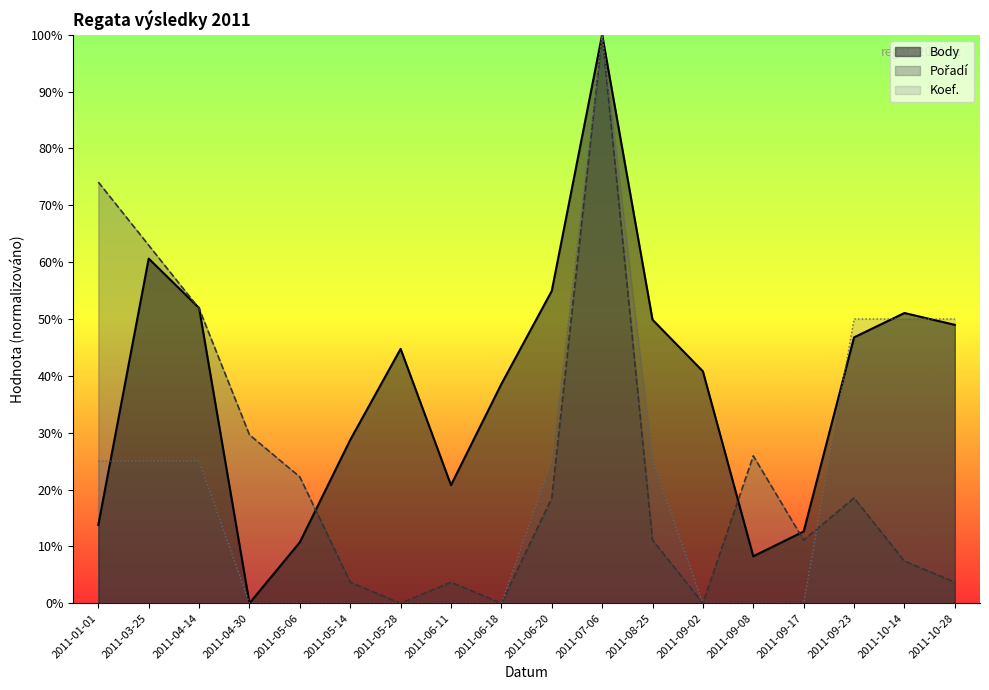

Which series has the largest range (max minus min)?

Body